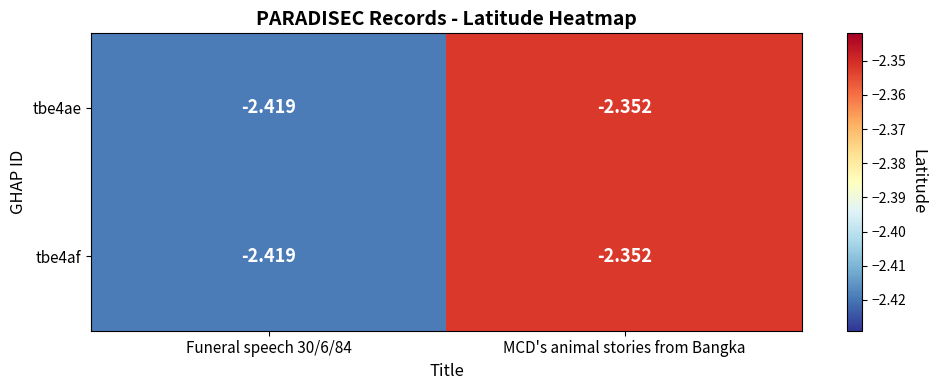

Count the number of data series in this chart.

2